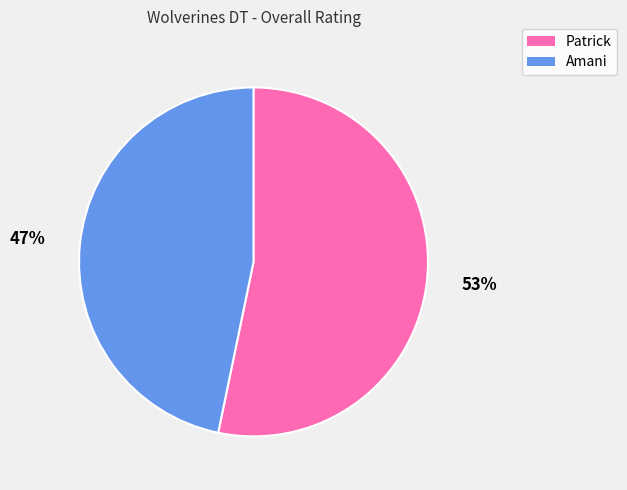

Rank the categories by value from highest to lowest.

Patrick, Amani